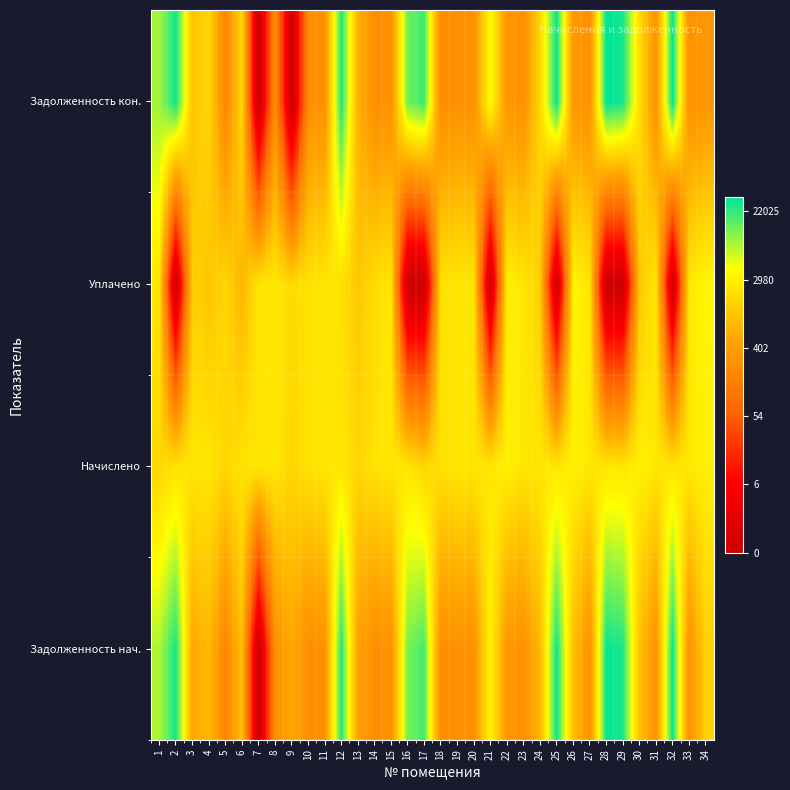

What is the maximum value shown in the chart?

10.4